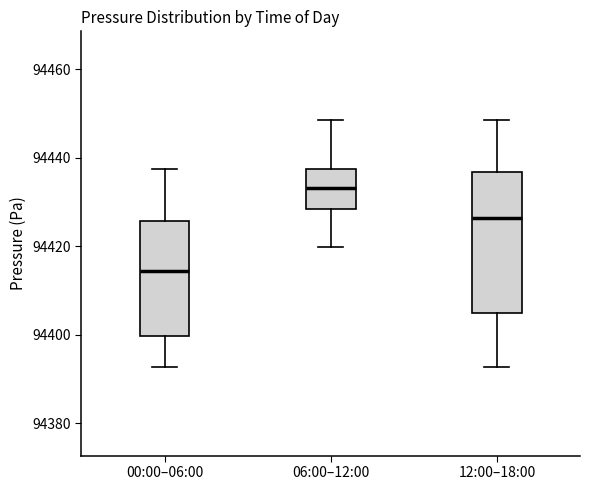

Reading left to right, read every box against the y-axis: the position of its median line, the range the box covers, and the ends of its whiskers. The values are not printed on the chart, so give them approximately, as read against the axis.

00:00–06:00: median 94414, box 94400 to 94426, whiskers 94392 to 94438
06:00–12:00: median 94434, box 94428 to 94438, whiskers 94420 to 94448
12:00–18:00: median 94426, box 94404 to 94436, whiskers 94392 to 94448